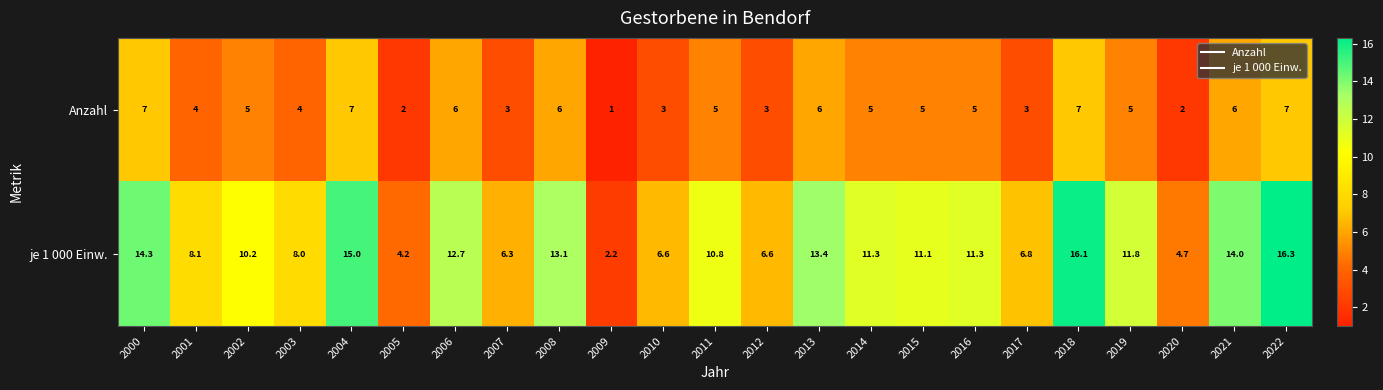

At how many categories does at least one series exceed 5?

20